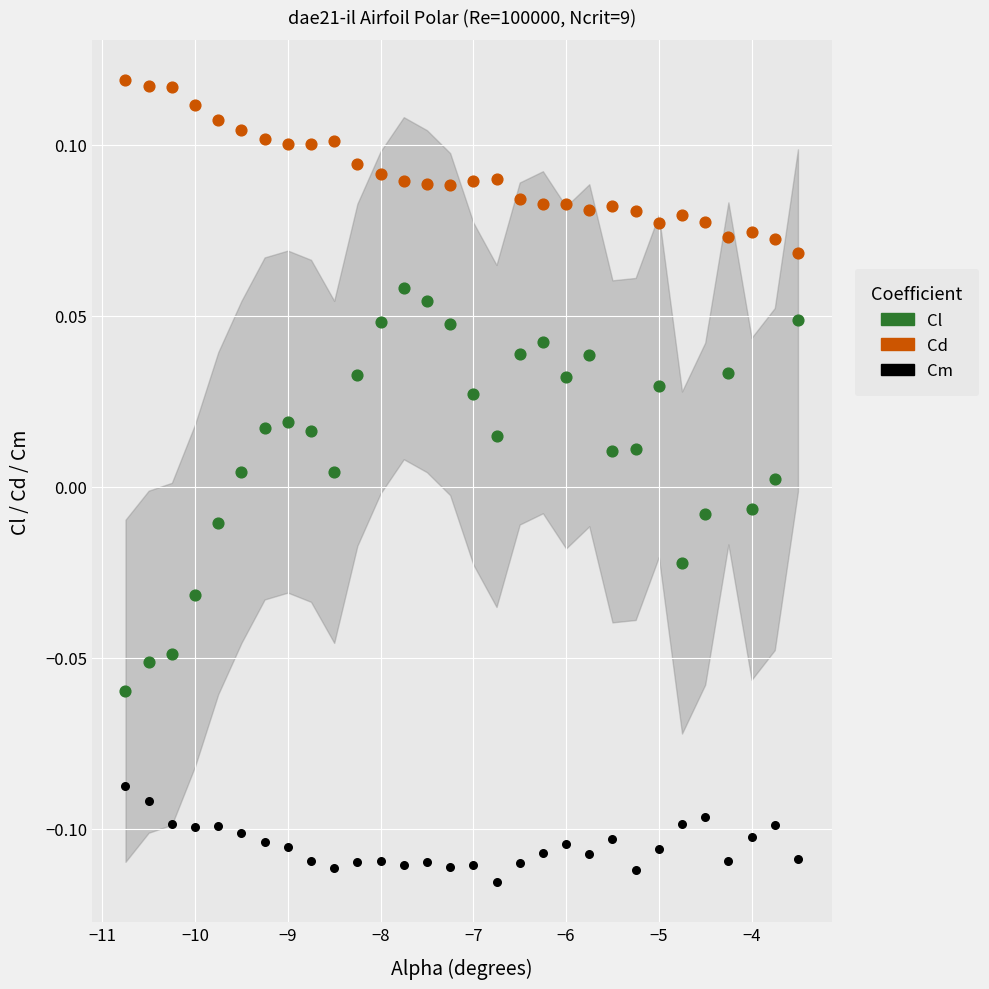

Across all data points, what is the range of X values (max minus min)?

7.2